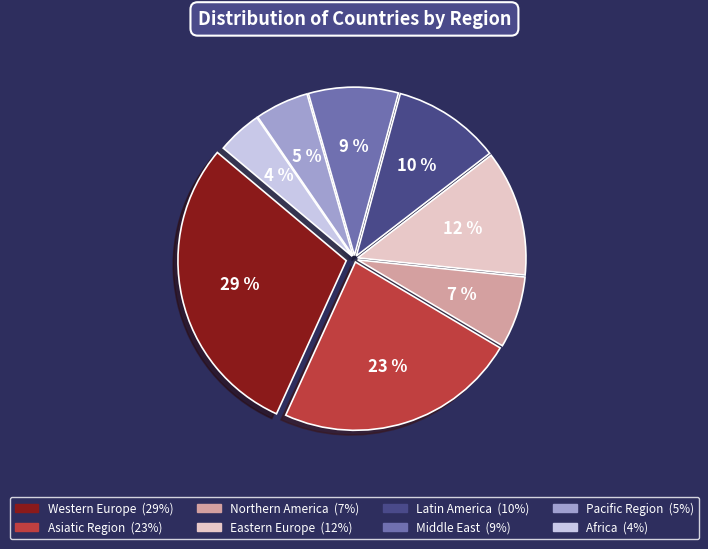

What is the ratio of the value at Western Europe to the value at Eastern Europe?

2.4